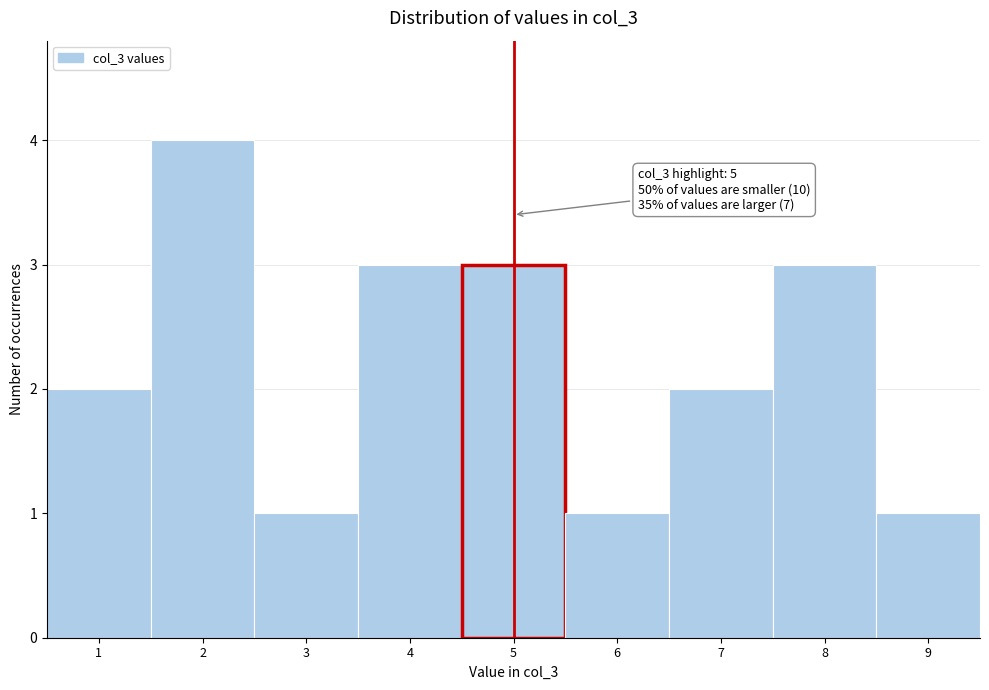

Over which range of the x-axis is the bar tallest?

1.5 to 2.5